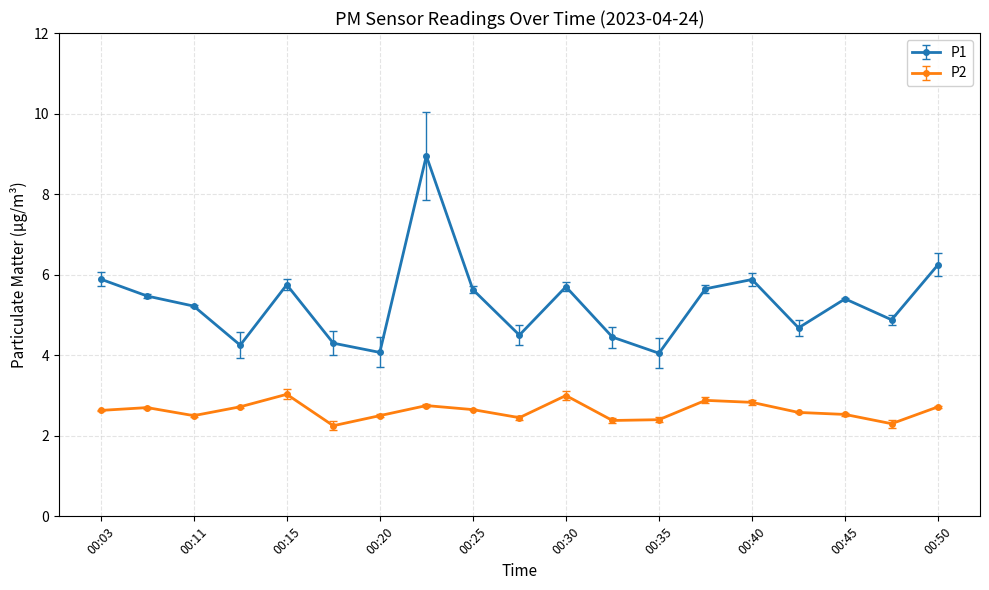

What are all the series names shown in the legend?

P1, P2